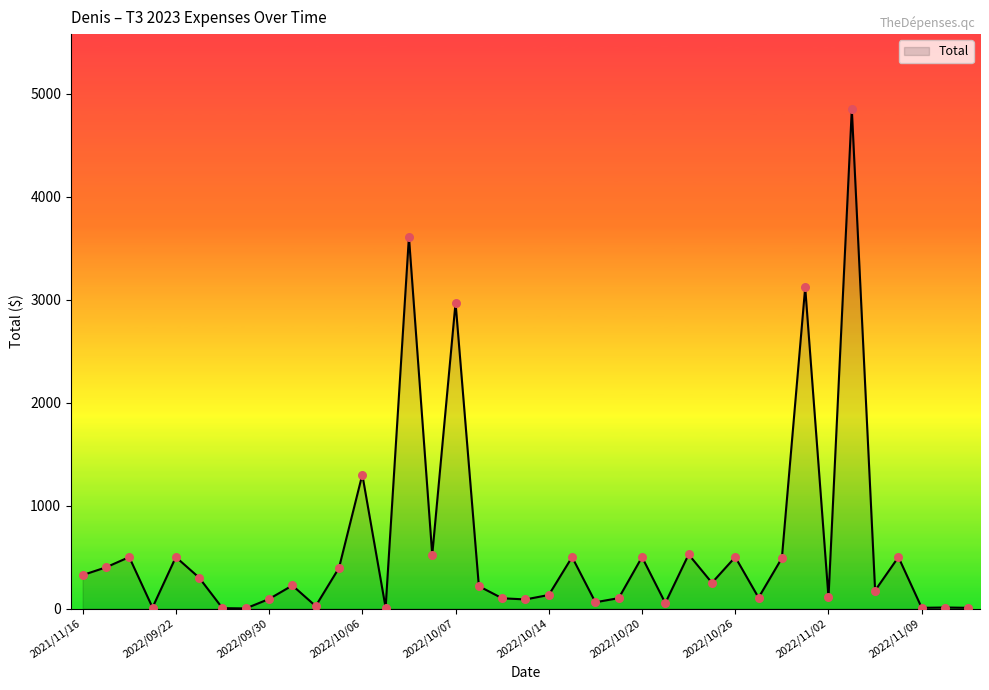

What is the greatest value displayed?

4850.2